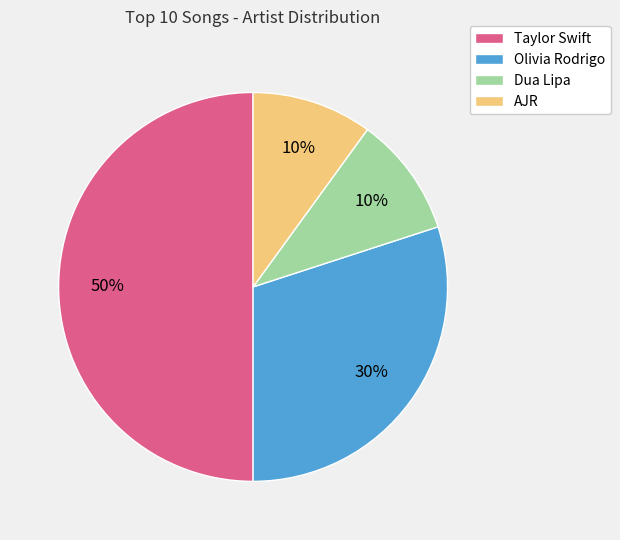

How many slices are in this pie chart?

4